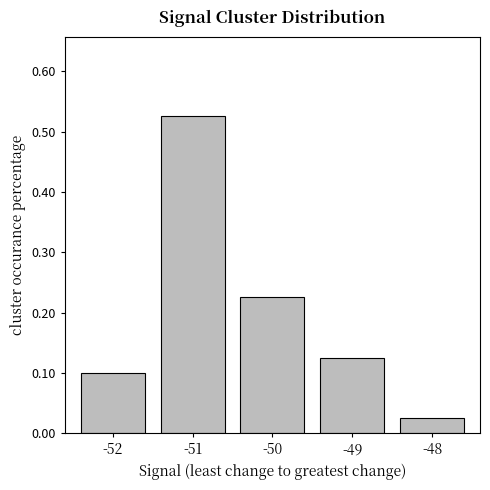

Is it true that the value at -49 is 0.1?

True